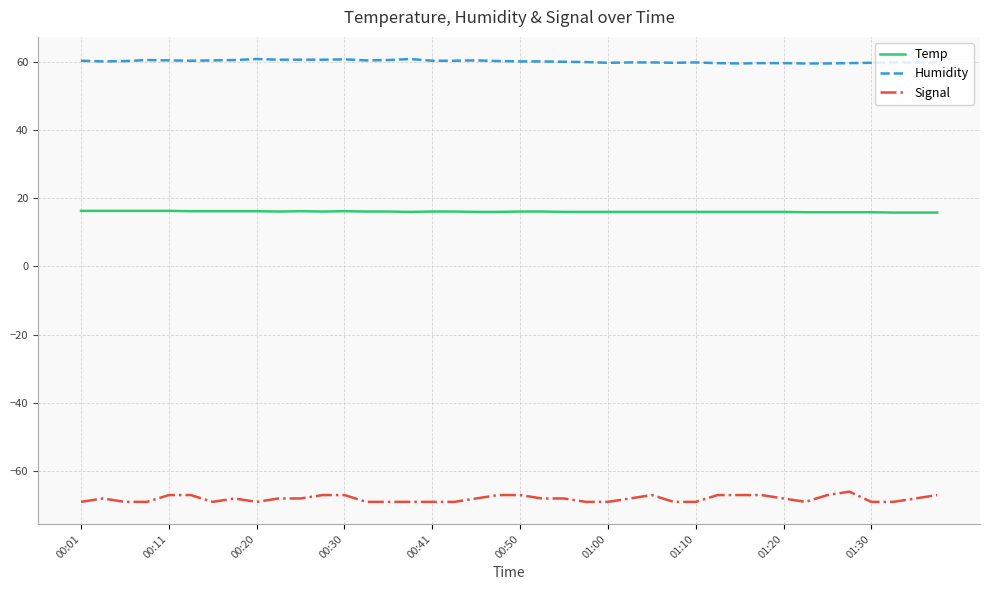

True or false: Signal and Humidity intersect in this chart.

False